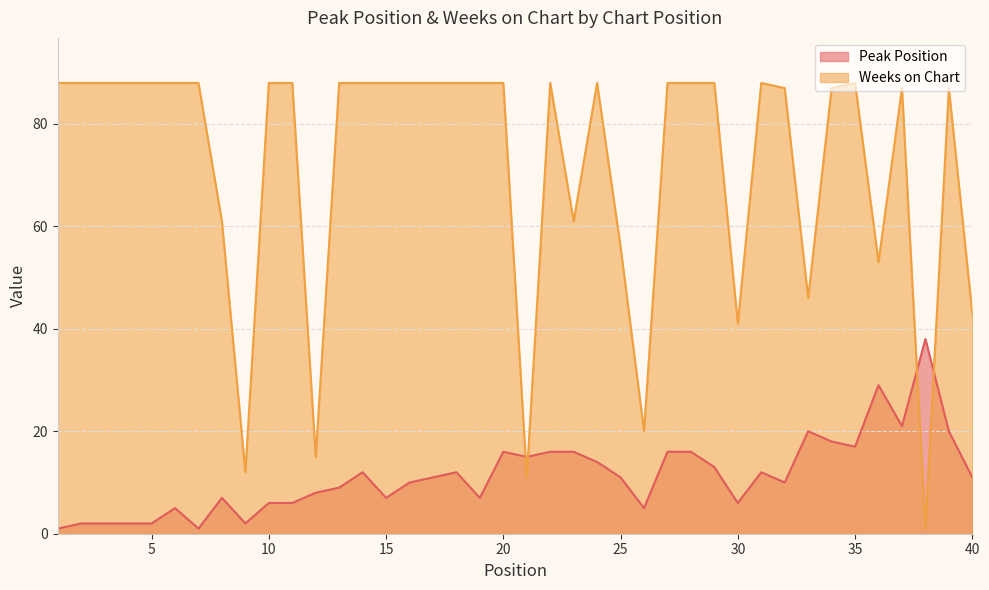

At which category does the chart reach its minimum across all series?

1